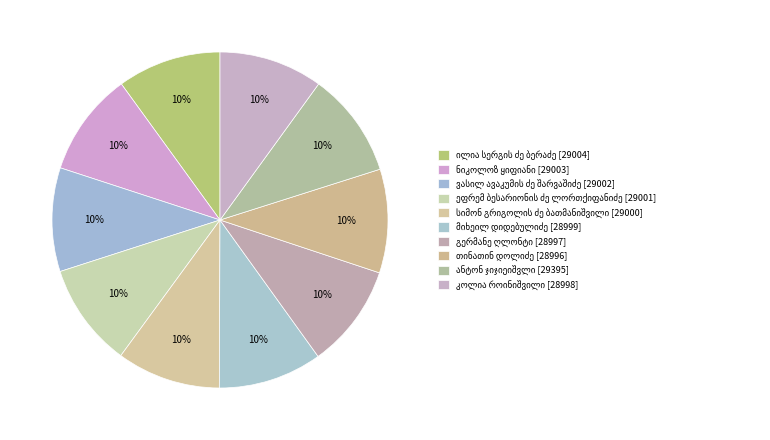

What is the total percentage of მიხეილ დიდებულიძე and ილია სერგის ძე ბერაძე?

20.0%